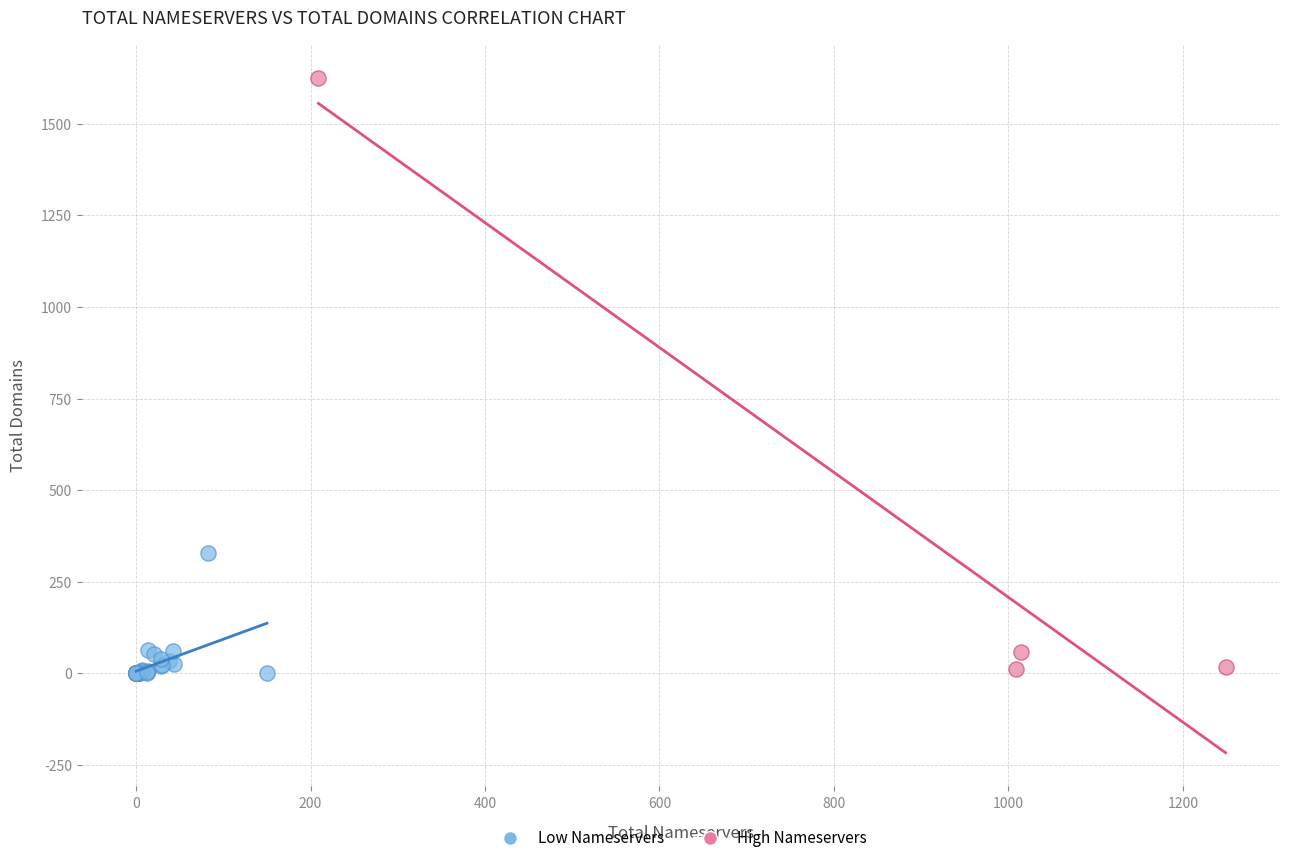

Which series contains the highest Y value?

High Nameservers